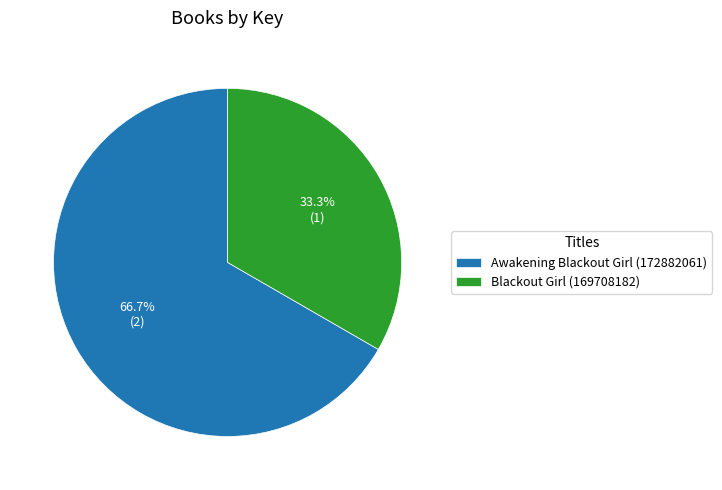

To the nearest percent, what percentage of the pie is Blackout Girl (169708182)?

33%